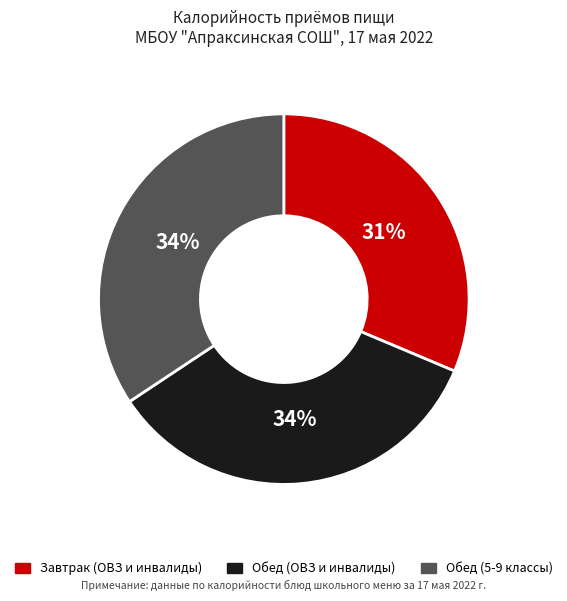

To the nearest percent, what is the average slice percentage?

33%